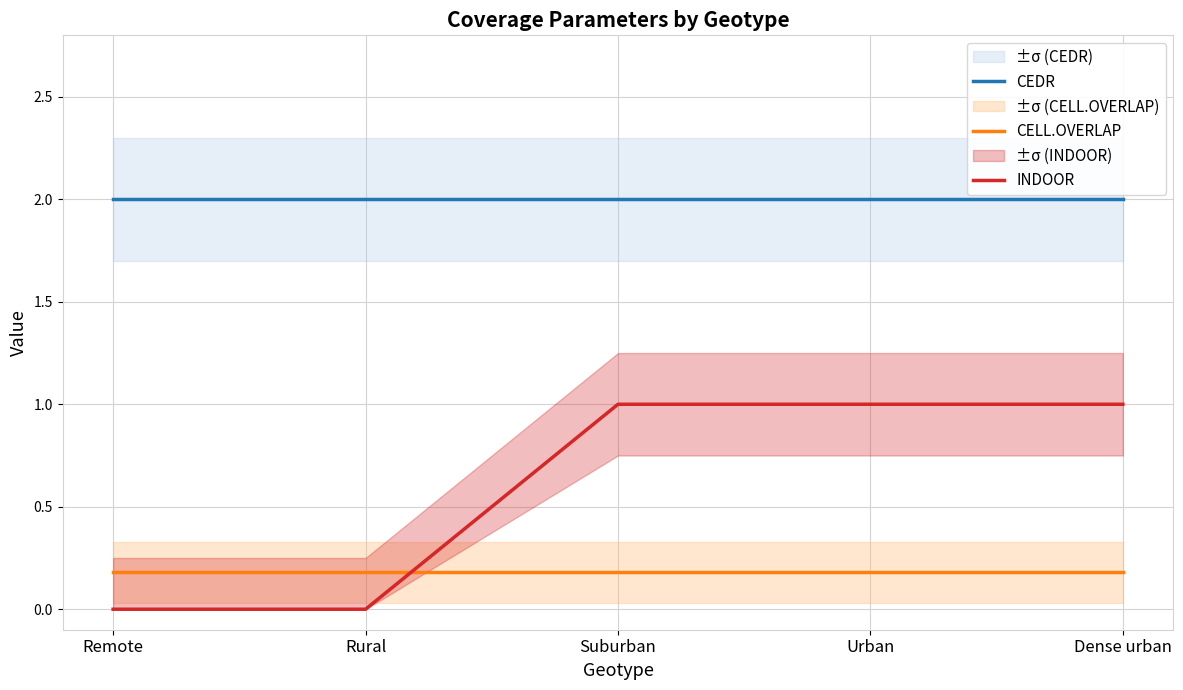

Which label corresponds to the smallest value in the chart?

Remote